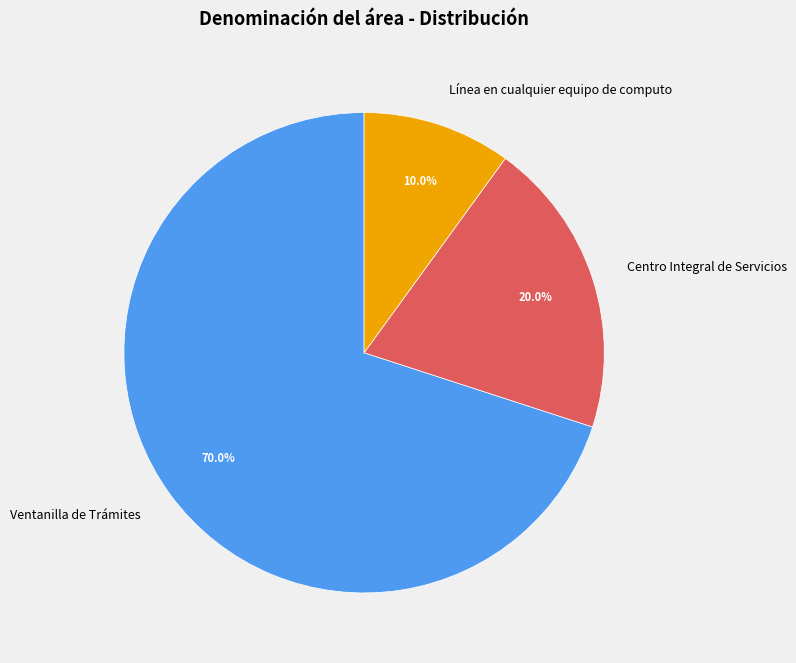

Does Ventanilla de Trámites account for over 50% of the chart?

Yes